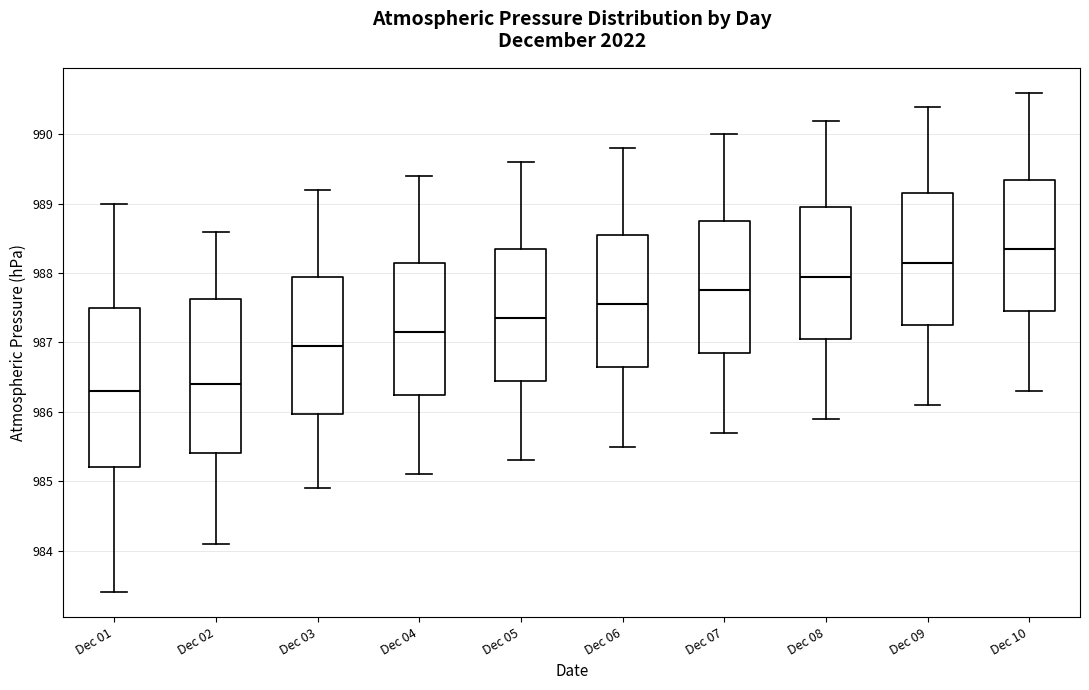

Reading left to right, transcribe this box plot: for each box, give where its median line is, the range the box spans, and where its two whiskers end, as read against the y-axis. The values are not printed on the chart, so give them approximately, as read against the axis.

Dec 01: median 986.3, box 985.2 to 987.5, whiskers 983.4 to 989.0
Dec 02: median 986.4, box 985.4 to 987.6, whiskers 984.1 to 988.6
Dec 03: median 987.0, box 986.0 to 988.0, whiskers 984.9 to 989.2
Dec 04: median 987.2, box 986.3 to 988.2, whiskers 985.1 to 989.4
Dec 05: median 987.4, box 986.5 to 988.4, whiskers 985.3 to 989.6
Dec 06: median 987.6, box 986.7 to 988.6, whiskers 985.5 to 989.8
Dec 07: median 987.8, box 986.9 to 988.8, whiskers 985.7 to 990.0
Dec 08: median 988.0, box 987.1 to 989.0, whiskers 985.9 to 990.2
Dec 09: median 988.2, box 987.3 to 989.2, whiskers 986.1 to 990.4
Dec 10: median 988.4, box 987.5 to 989.4, whiskers 986.3 to 990.6